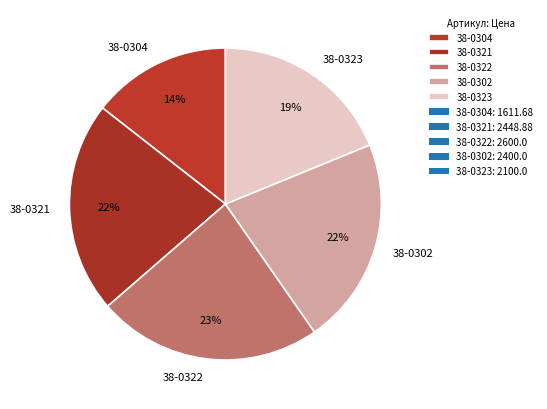

Count the number of slices in the pie.

5